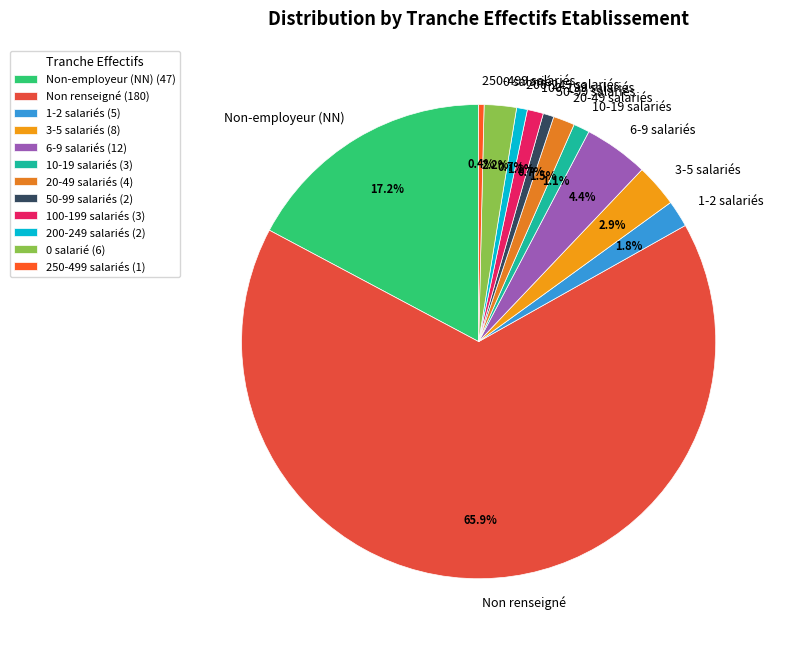

Which has a higher value, 0 salarié or 20-49 salariés?

0 salarié